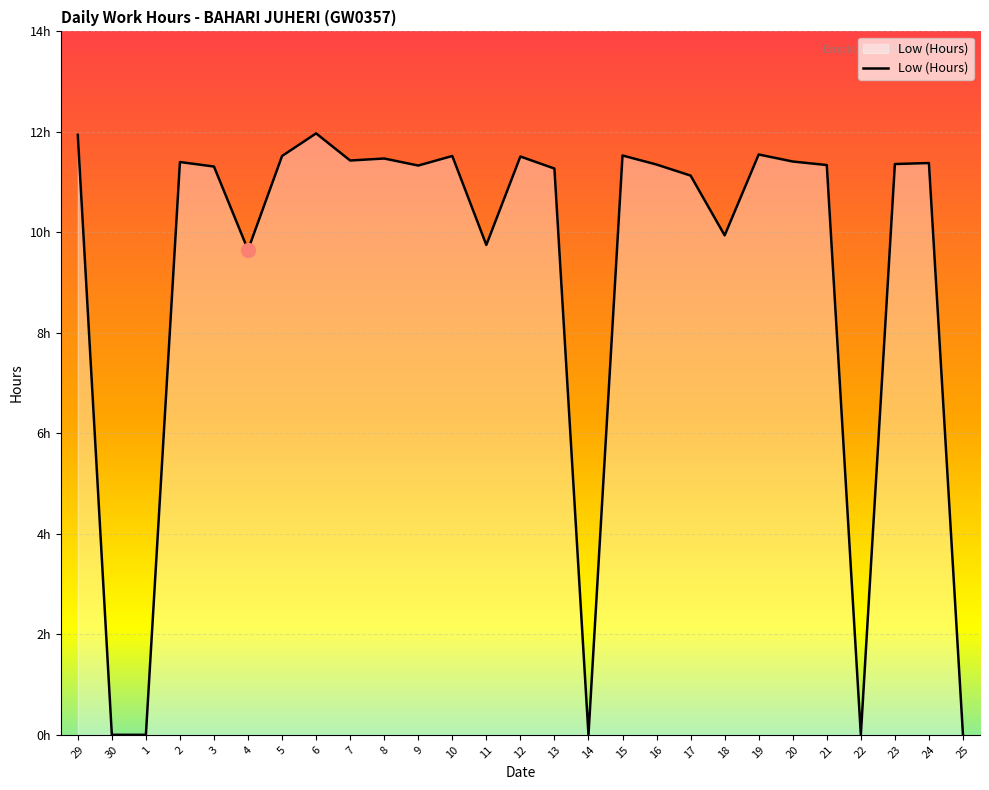

Rank the categories by value from lowest to highest.

30, 1, 14, 22, 25, 4, 11, 18, 17, 13, 3, 9, 21, 16, 23, 24, 2, 20, 7, 8, 12, 5, 10, 15, 19, 29, 6